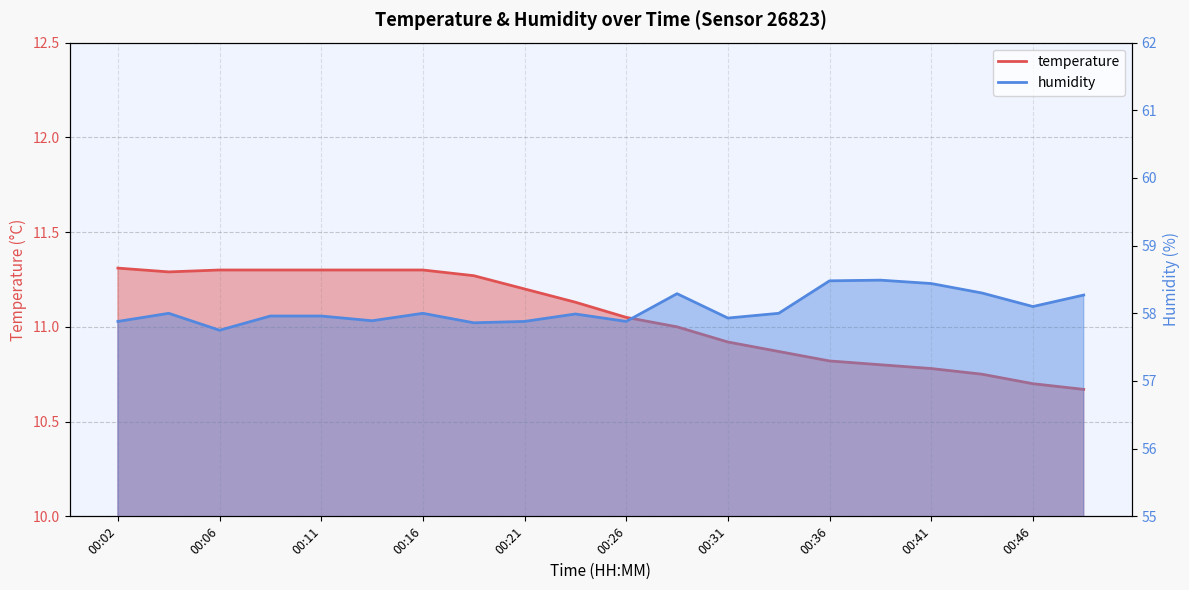

Reading right to left, what are all the values shown in this chart?

temperature: 10.7	10.7	10.8	10.8	10.8	10.8	10.9	10.9	11.0	11.1	11.1	11.2	11.3	11.3	11.3	11.3	11.3	11.3	11.3	11.3
humidity: 58.3	58.1	58.3	58.4	58.5	58.5	58.0	57.9	58.3	57.9	58.0	57.9	57.9	58.0	57.9	58.0	58.0	57.8	58.0	57.9